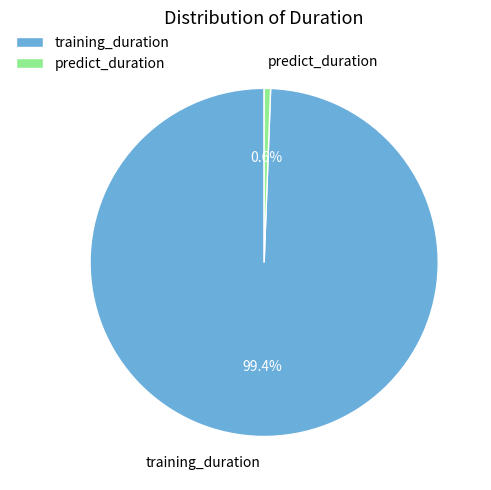

To the nearest percent, what is the combined percentage of training_duration and predict_duration?

100%